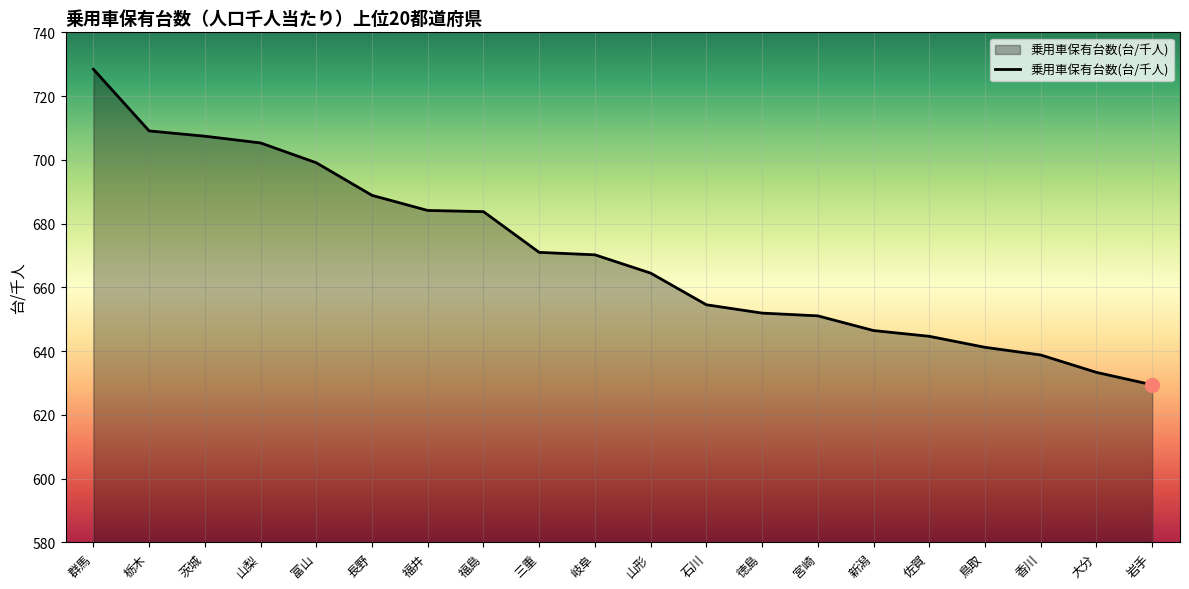

What is the ratio of the value at 福井 to the value at 富山?

1.0